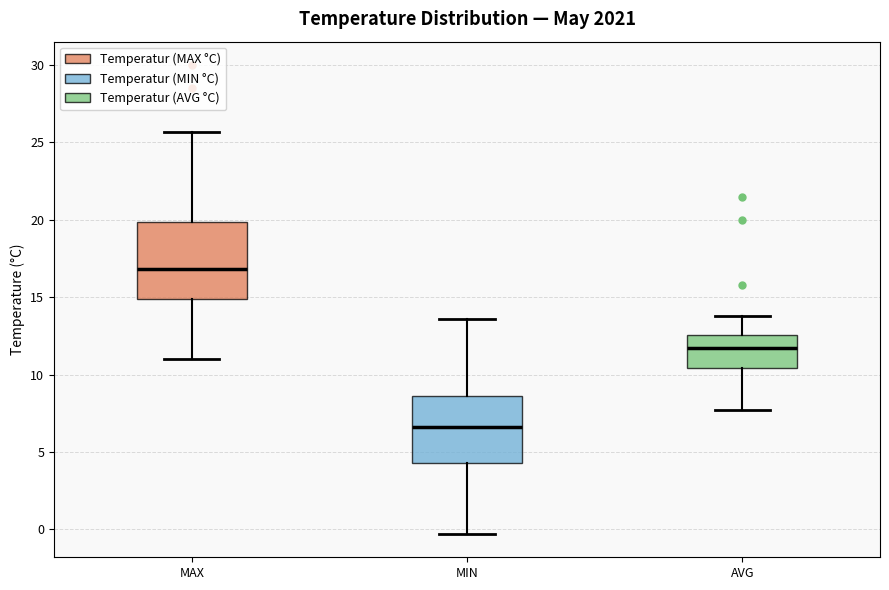

Reading left to right, transcribe this box plot: for each box, give where its median line is, the range the box spans, and where its two whiskers end, as read against the y-axis. The values are not printed on the chart, so give them approximately, as read against the axis.

MAX: median 17.0, box 15.0 to 20.0, whiskers 11.0 to 25.5
MIN: median 6.5, box 4.5 to 8.5, whiskers -0.5 to 13.5
AVG: median 11.5, box 10.5 to 12.5, whiskers 7.5 to 14.0